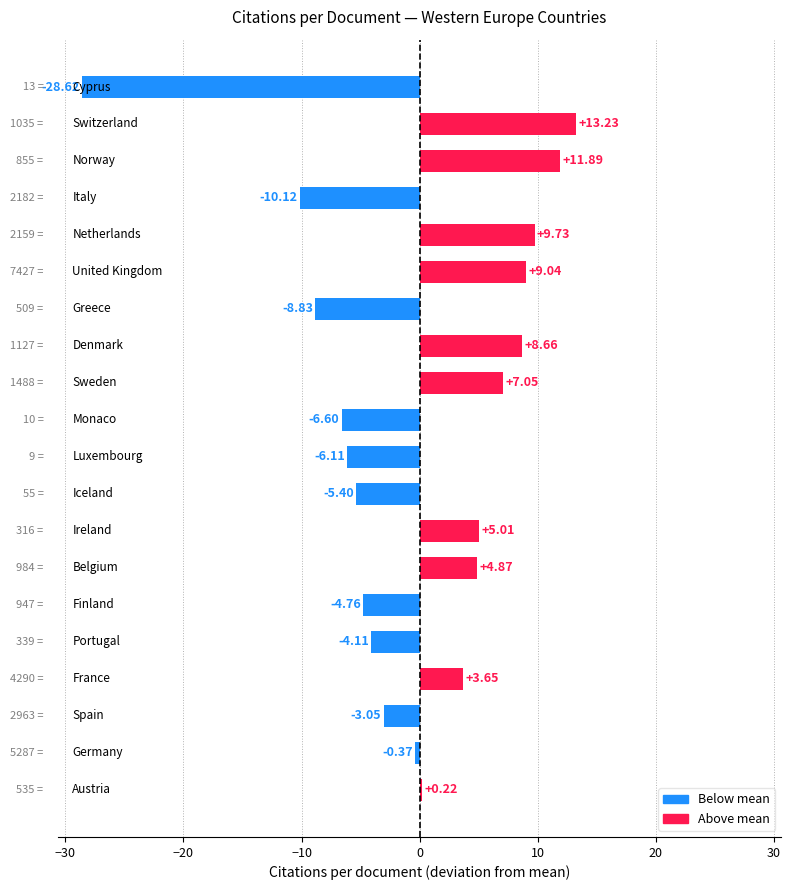

What is the difference between the second highest and second lowest values?

22.0